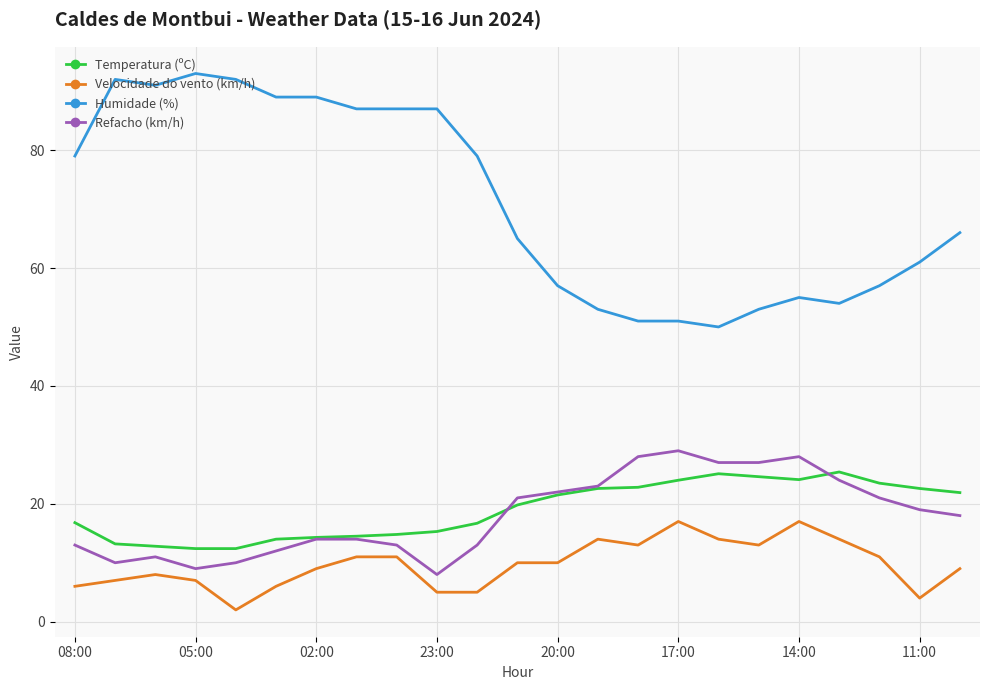

What is the difference between the maximum and minimum values in the Humidade (%) series?

43.0